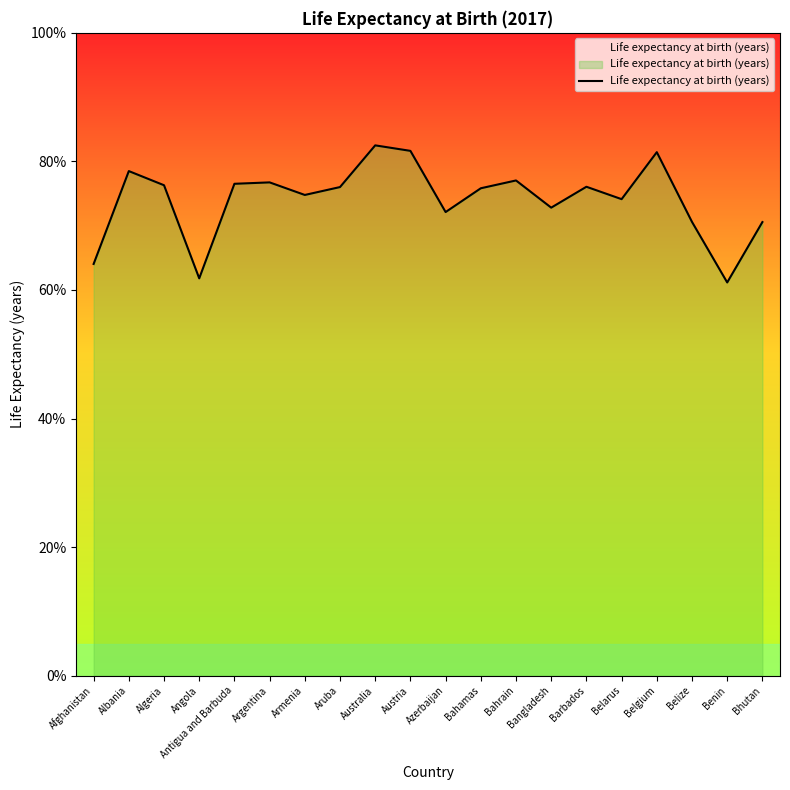

What is the change in value from Armenia to Azerbaijan?

-2.7